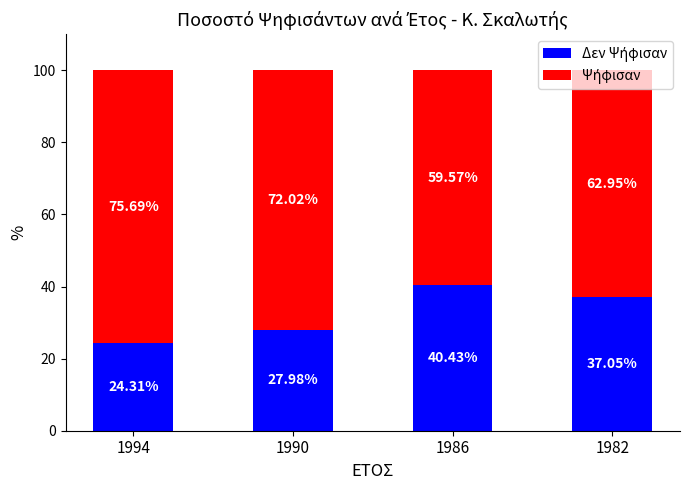

What is the total value across all series at 1994?

100.0